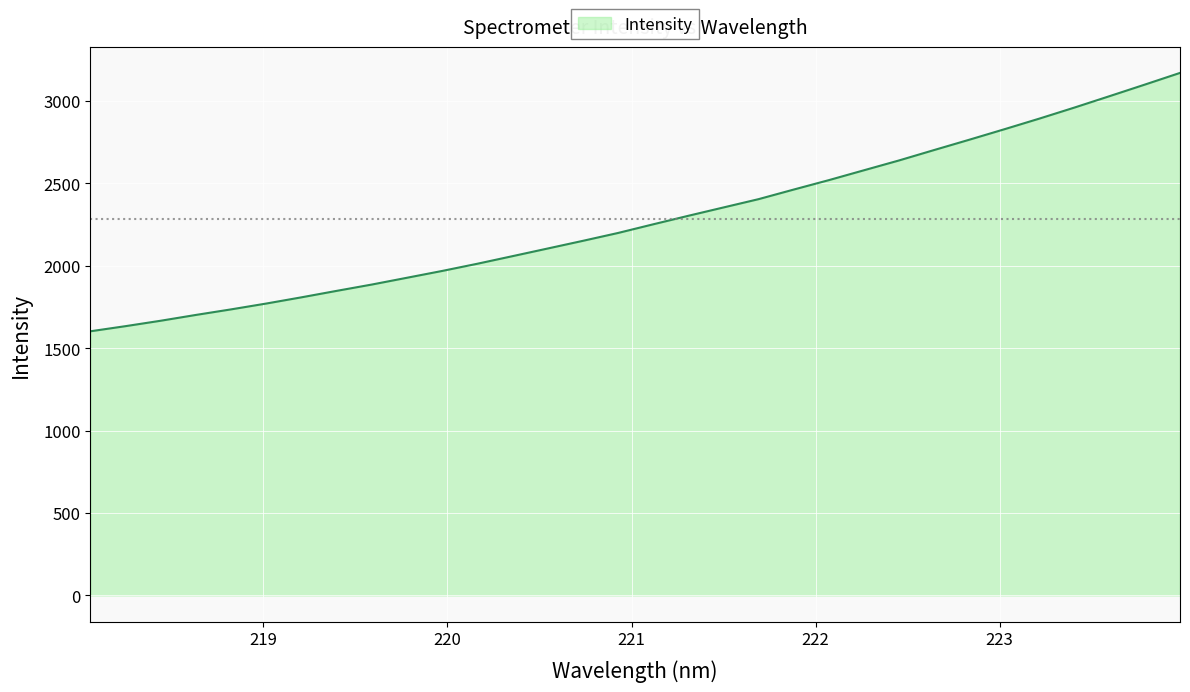

What is the maximum value shown in the chart?

3171.0